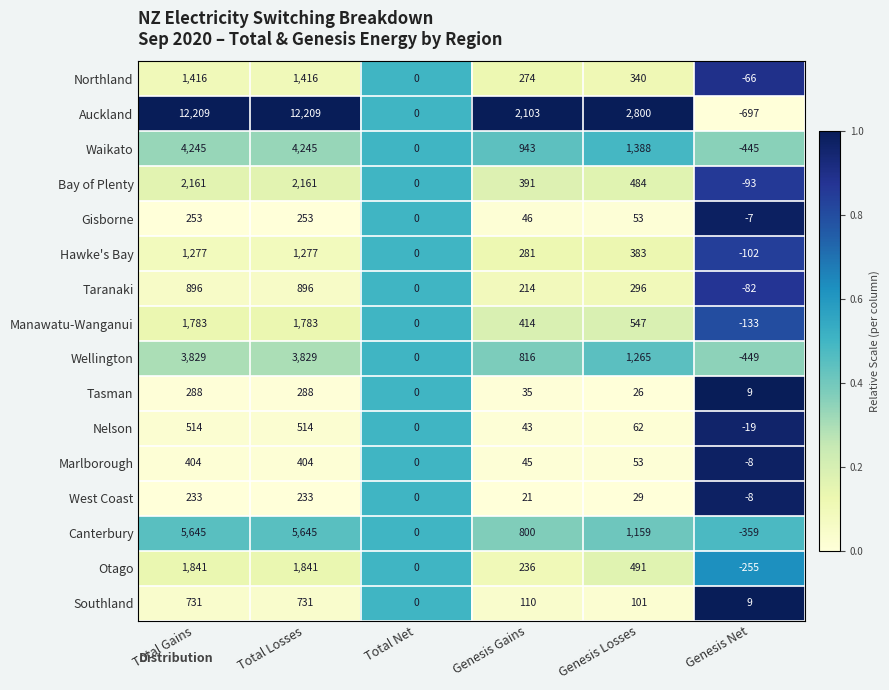

Which series has the widest spread of values?

Auckland